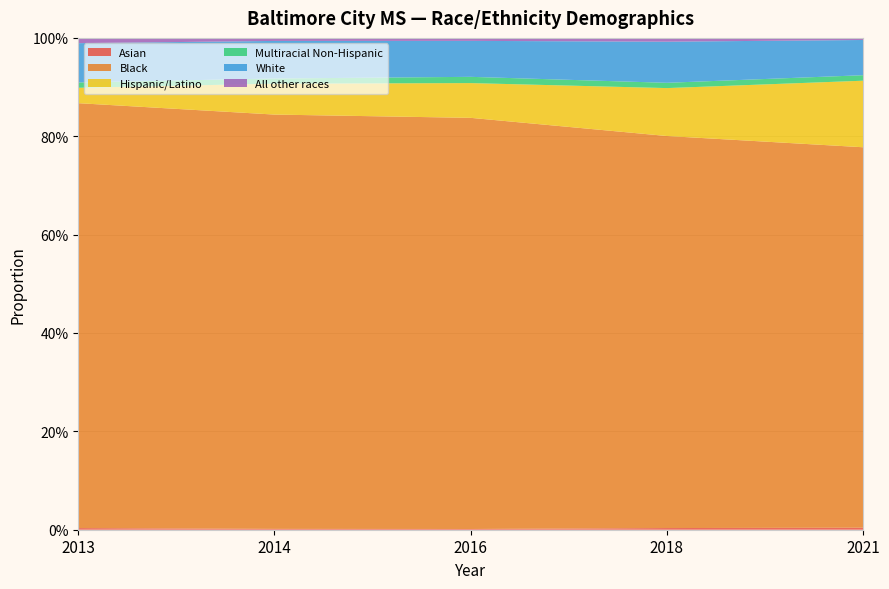

Reading left to right, what are all the values shown in this chart?

Asian: 0.0	0.0	0.0	0.0	0.0
Black: 0.9	0.8	0.8	0.8	0.8
Hispanic/Latino: 0.0	0.1	0.1	0.1	0.1
Multiracial Non-Hispanic: 0.0	0.0	0.0	0.0	0.0
White: 0.1	0.1	0.1	0.1	0.1
All other races: 0.0	0.0	0.0	0.0	0.0